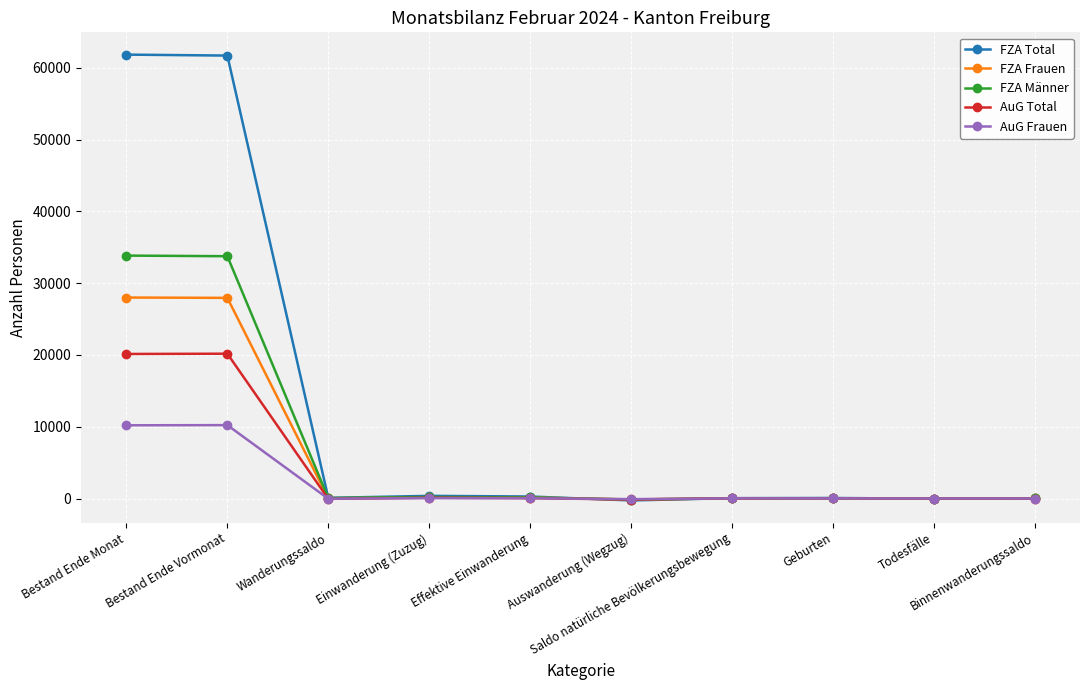

How many values in the FZA Frauen series are below 31?

5